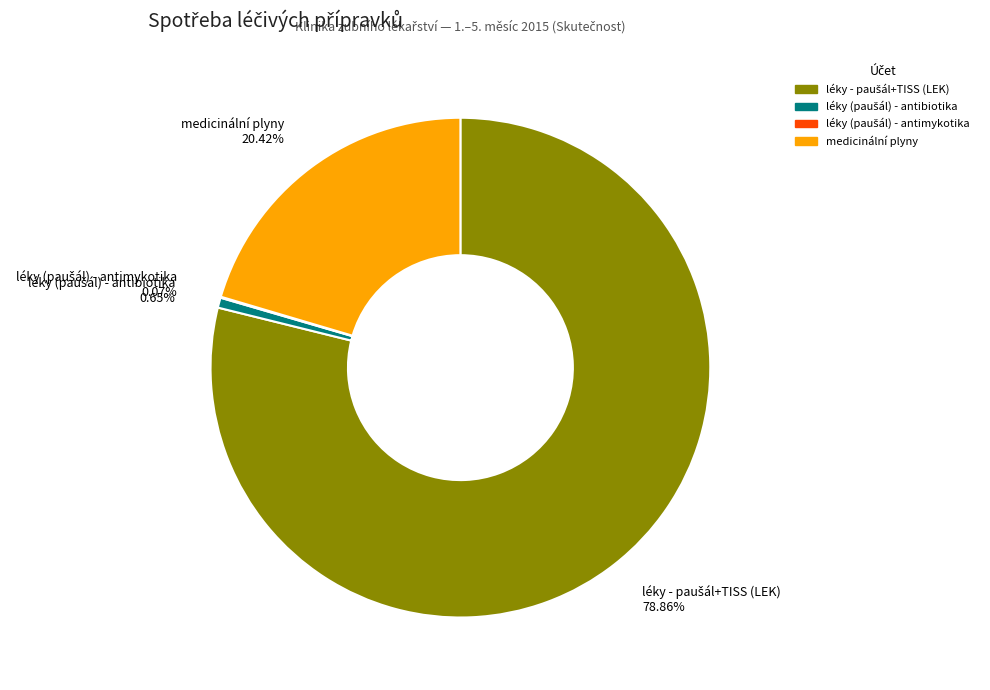

Is medicinální plyny the majority of the pie?

No